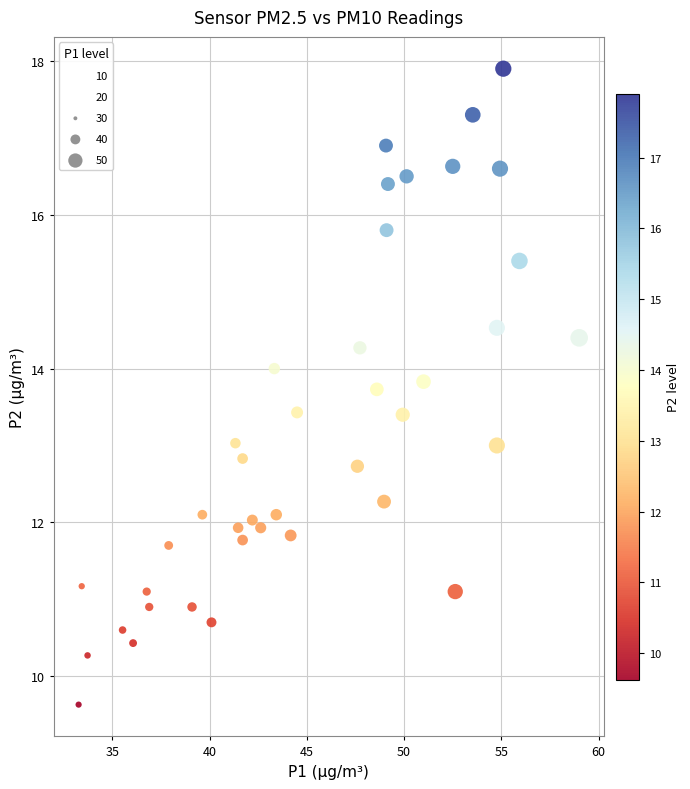

What is the range of X values (max minus min)?

25.7